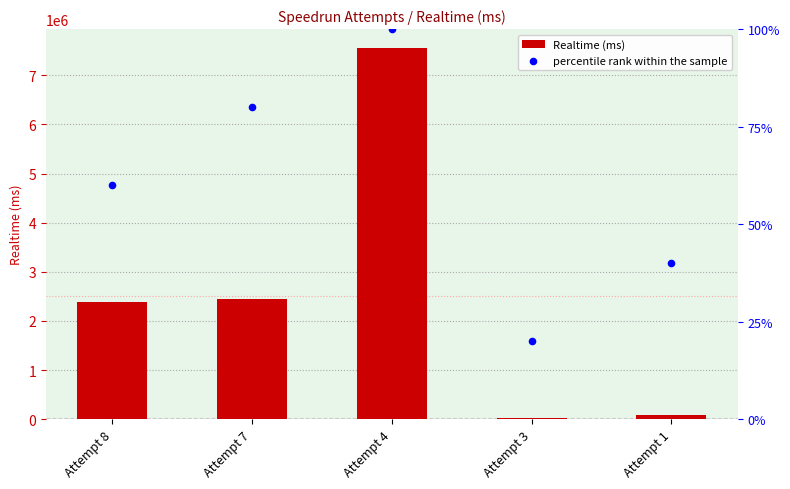

Which series contains the lowest Y value?

percentile rank within the sample